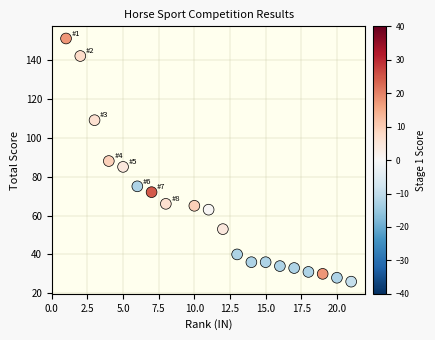

What is the range of X values (max minus min)?

20